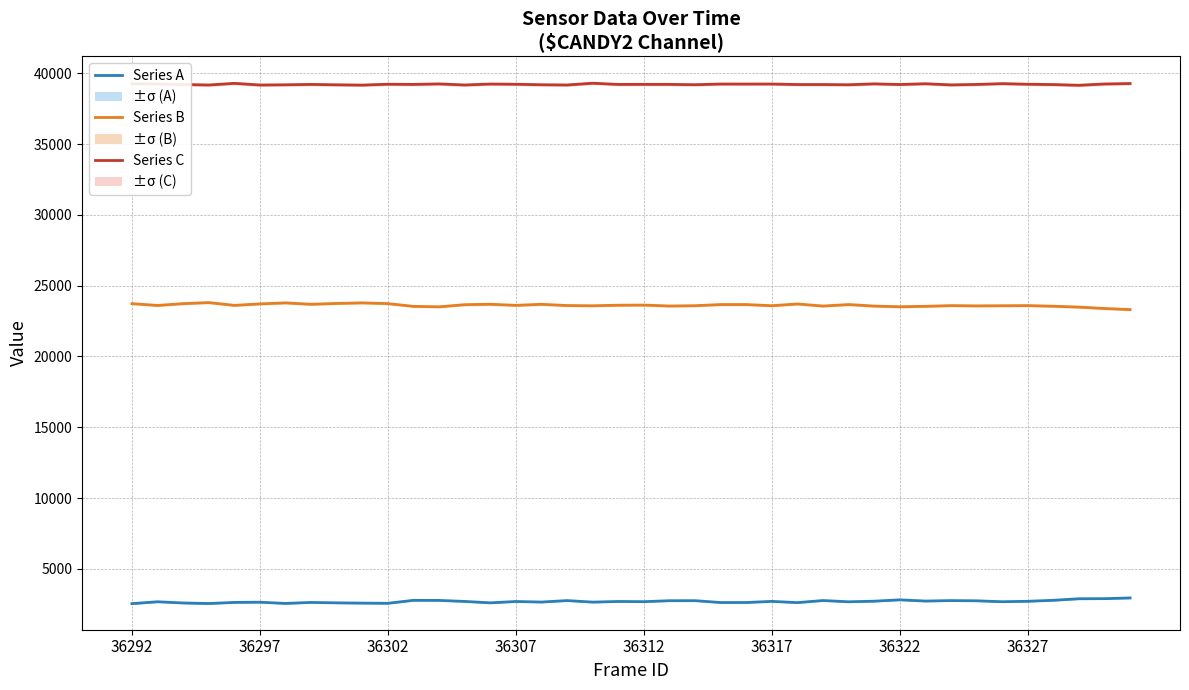

True or false: Series B and Series C cross at least once.

False